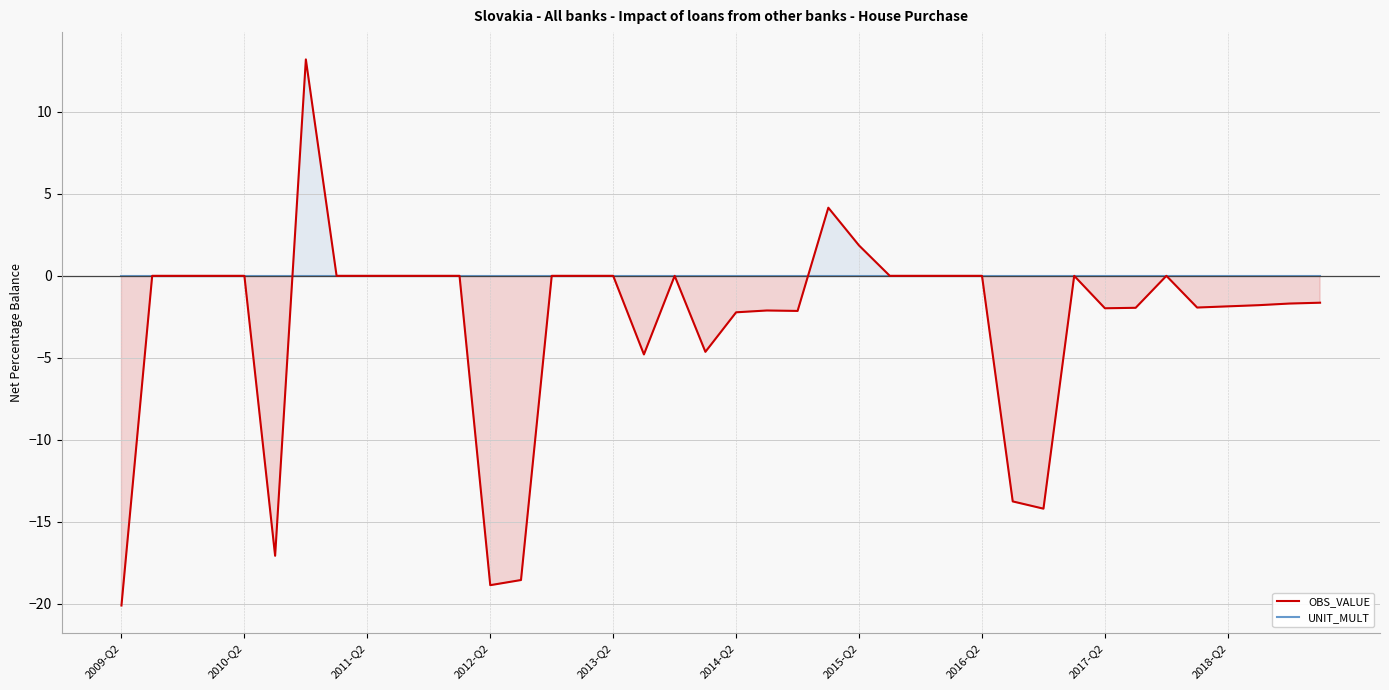

Reading left to right, transcribe all the data shown in this chart.

OBS_VALUE: -20.1	0.0	0.0	0.0	0.0	-17.1	13.2	0.0	0.0	0.0	0.0	0.0	-18.9	-18.6	0.0	0.0	0.0	-4.8	0.0	-4.6	-2.2	-2.1	-2.1	4.2	1.9	0.0	0.0	0.0	0.0	-13.8	-14.2	0.0	-2.0	-2.0	0.0	-1.9	-1.9	-1.8	-1.7	-1.6
UNIT_MULT: 0.0	0.0	0.0	0.0	0.0	0.0	0.0	0.0	0.0	0.0	0.0	0.0	0.0	0.0	0.0	0.0	0.0	0.0	0.0	0.0	0.0	0.0	0.0	0.0	0.0	0.0	0.0	0.0	0.0	0.0	0.0	0.0	0.0	0.0	0.0	0.0	0.0	0.0	0.0	0.0